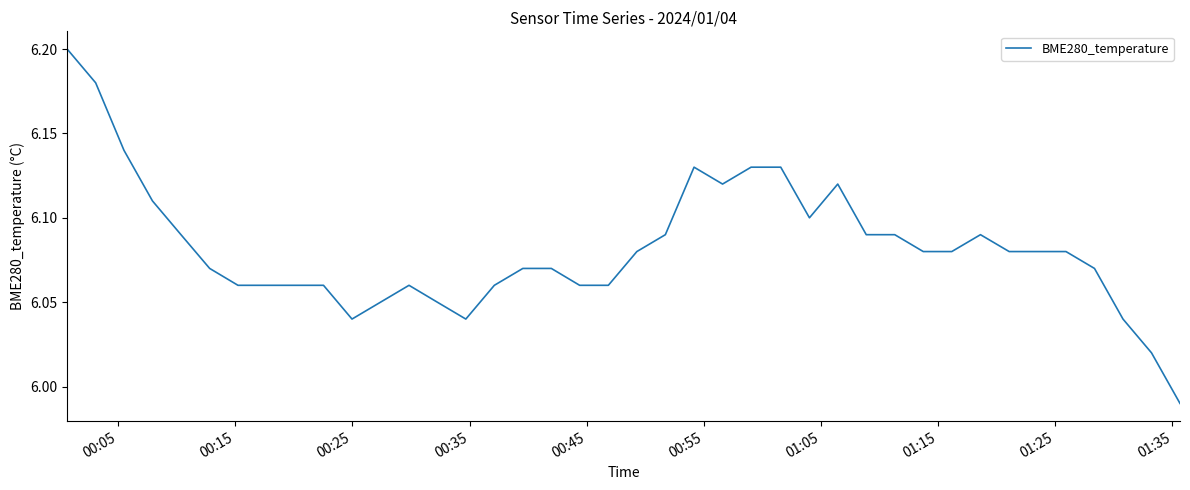

True or false: there are more than 1 points higher than both neighbors.

True